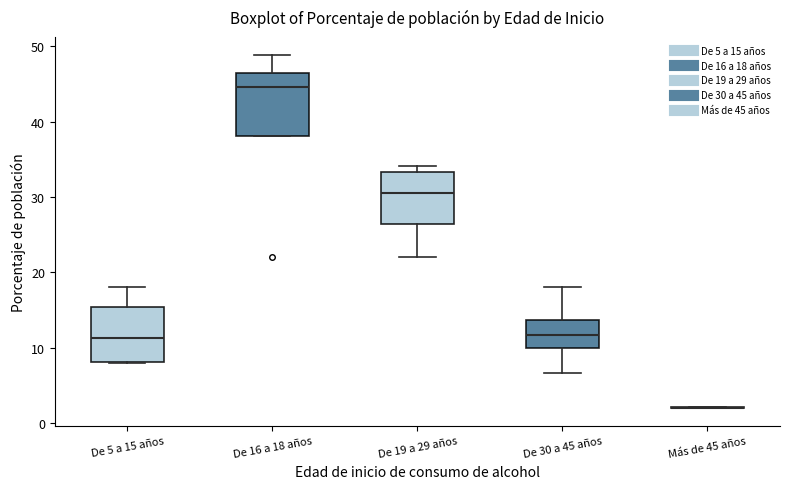

Reading left to right, transcribe this box plot: for each box, give where its median line is, the range the box spans, and where its two whiskers end, as read against the y-axis. The values are not printed on the chart, so give them approximately, as read against the axis.

De 5 a 15 años: median 11, box 8 to 15, whiskers 8 to 18
De 16 a 18 años: median 45, box 38 to 47, whiskers 38 to 49
De 19 a 29 años: median 31, box 26 to 33, whiskers 22 to 34
De 30 a 45 años: median 12, box 10 to 14, whiskers 7 to 18
Más de 45 años: box collapsed to a line at 2, whiskers 2 to 2